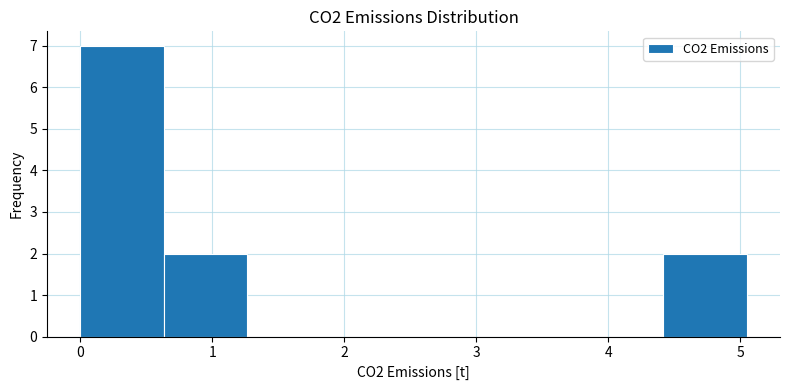

Reading left to right, transcribe this chart: for each bar, give the range it covers on the x-axis and its height. Neither the bar edges nor the heights are printed on the chart, so give them approximately, as read against the axes.

0.0 to 0.6: 7
0.6 to 1.3: 2
1.3 to 1.9: 0
1.9 to 2.5: 0
2.5 to 3.2: 0
3.2 to 3.8: 0
3.8 to 4.4: 0
4.4 to 5.1: 2